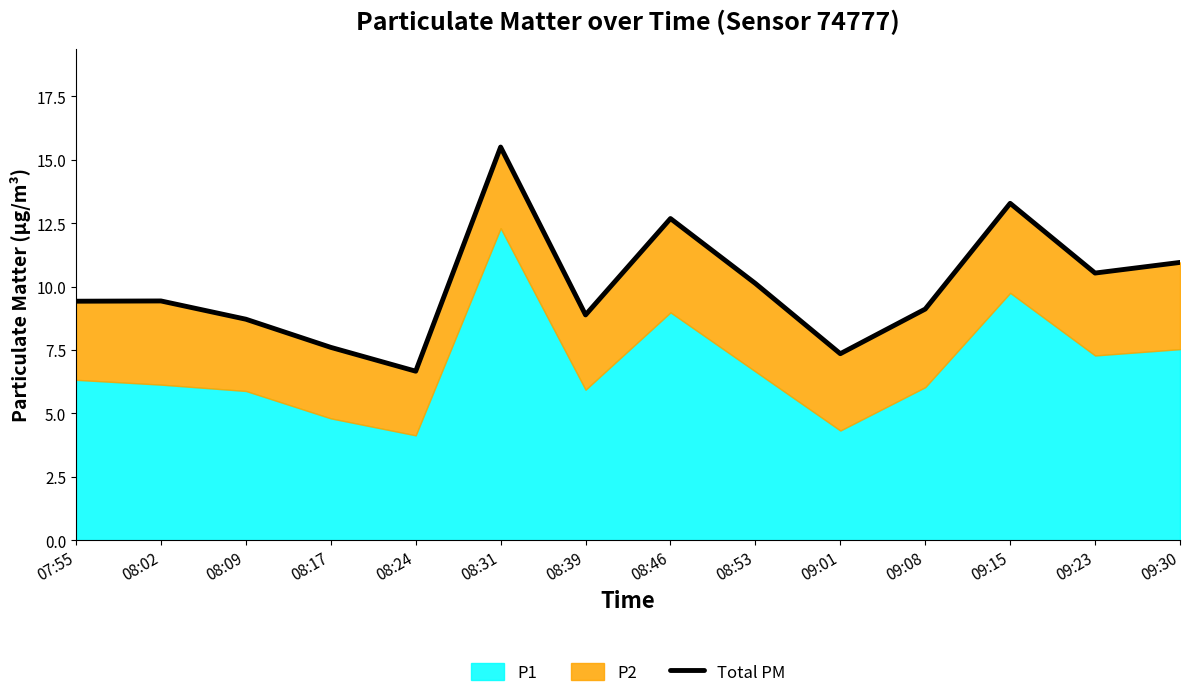

Does the chart display data point markers on the line(s)?

No